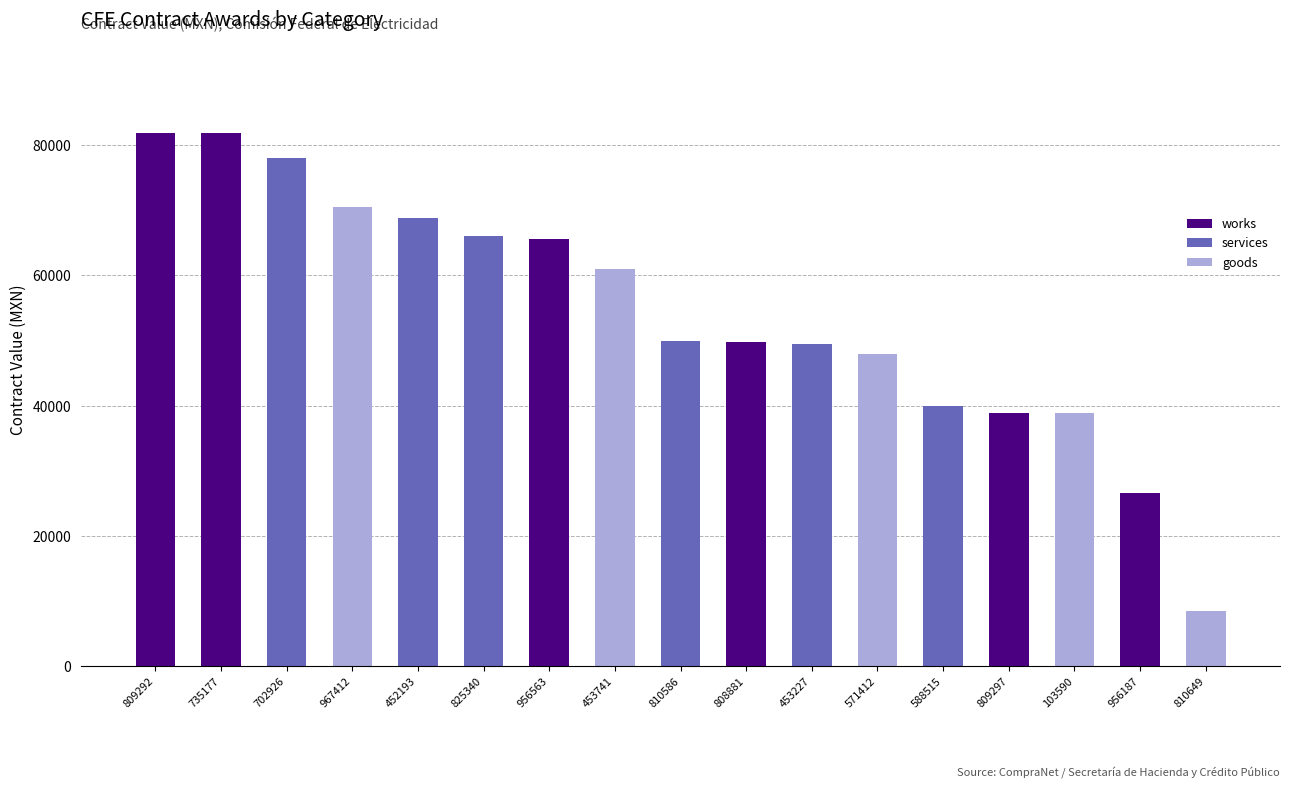

What is the highest value of the works series?

81819.3